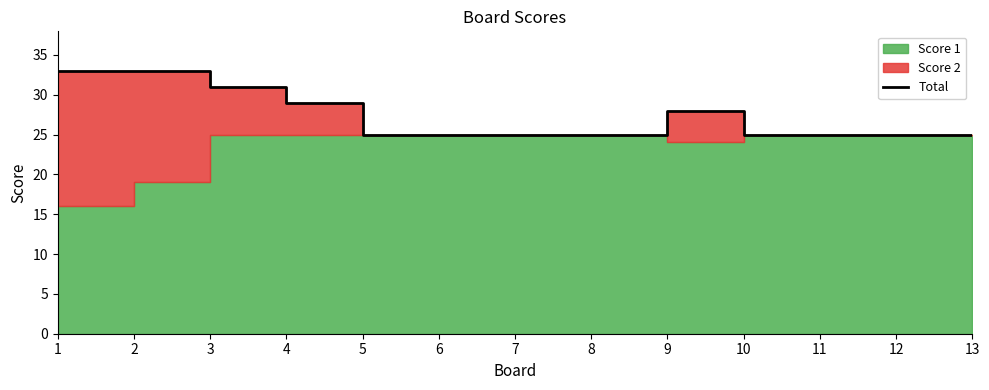

Between 9 and 13, which is larger?

9